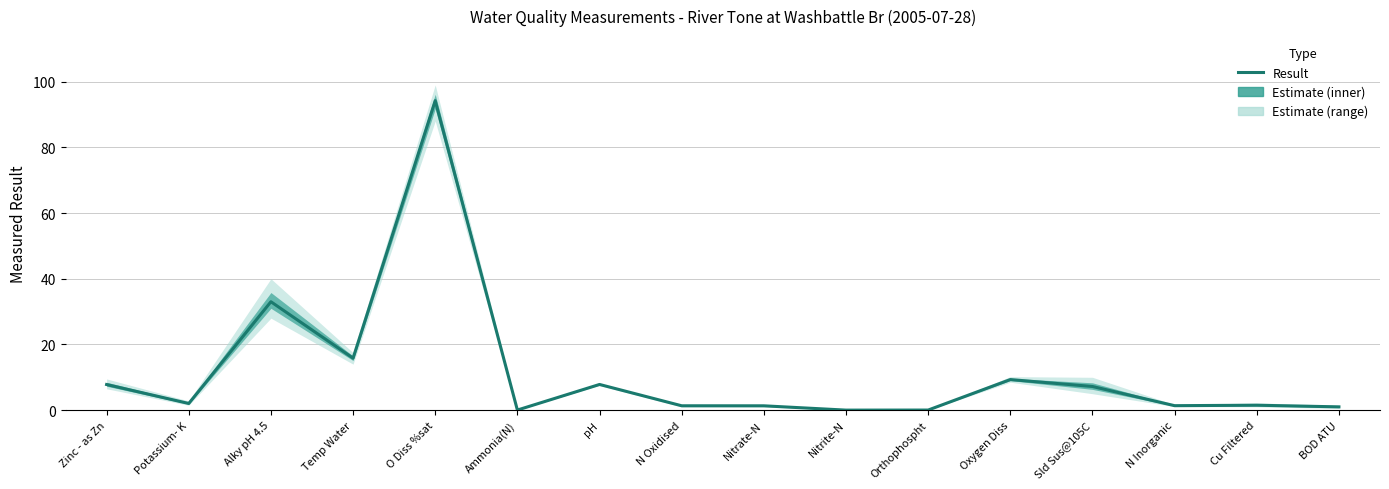

What is the value of the 2nd point from the left?

2.0